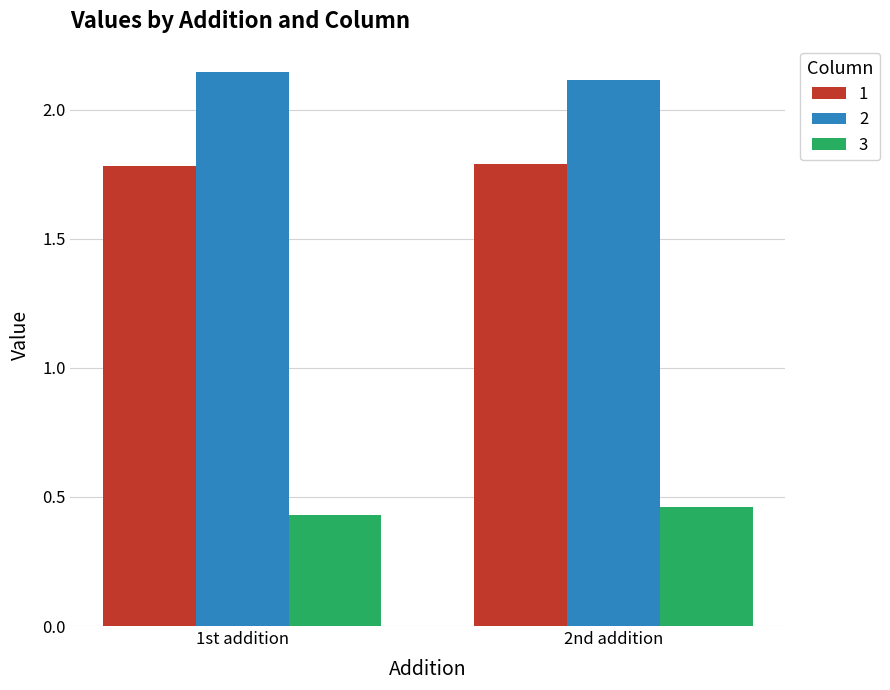

List the series in order of their overall mean, highest first.

2, 1, 3